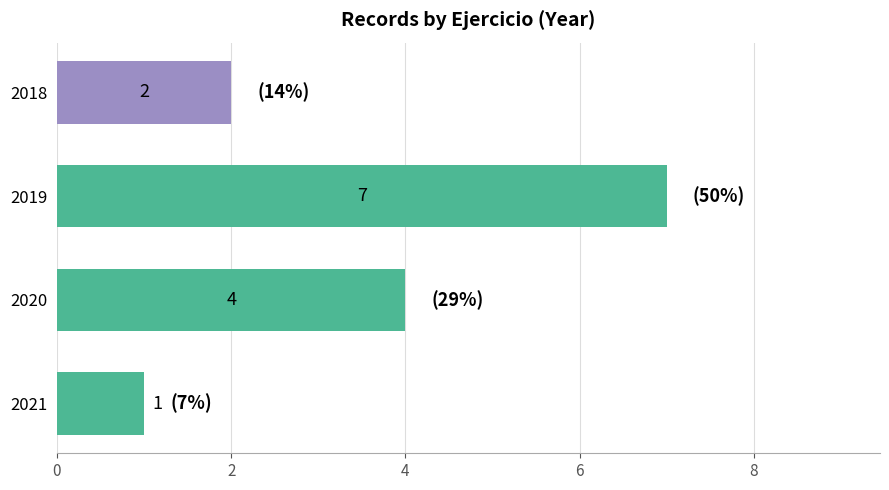

Reading top to bottom, what are all the values shown in this chart?

2018=2	2019=7	2020=4	2021=1